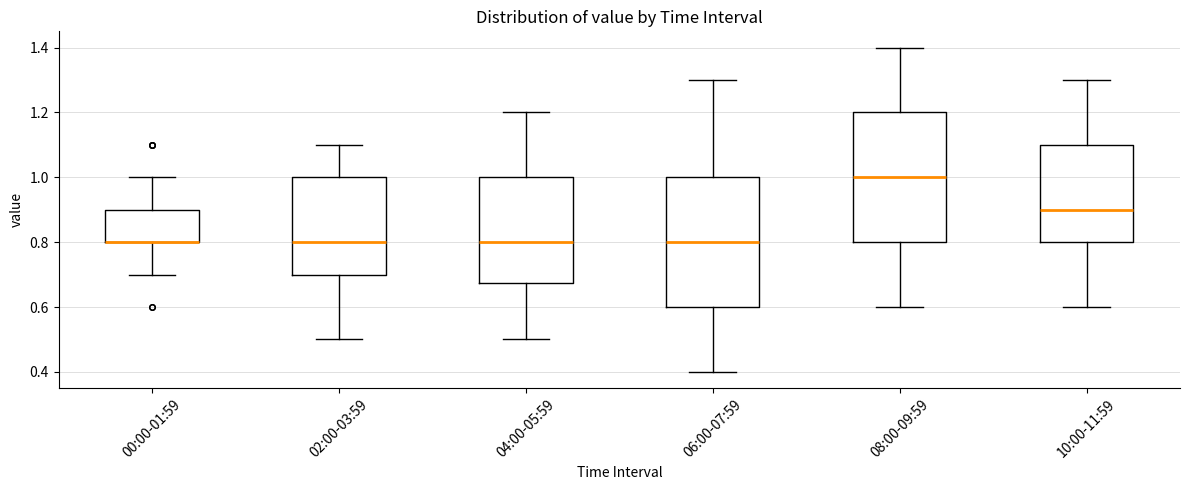

Reading left to right, read every box against the y-axis: the position of its median line, the range the box covers, and the ends of its whiskers. The values are not printed on the chart, so give them approximately, as read against the axis.

00:00-01:59: median 0.80 (drawn on the box's lower edge), box 0.80 to 0.90, whiskers 0.70 to 1.00
02:00-03:59: median 0.80, box 0.70 to 1.00, whiskers 0.50 to 1.10
04:00-05:59: median 0.80, box 0.68 to 1.00, whiskers 0.50 to 1.20
06:00-07:59: median 0.80, box 0.60 to 1.00, whiskers 0.40 to 1.30
08:00-09:59: median 1.00, box 0.80 to 1.20, whiskers 0.60 to 1.40
10:00-11:59: median 0.90, box 0.80 to 1.10, whiskers 0.60 to 1.30